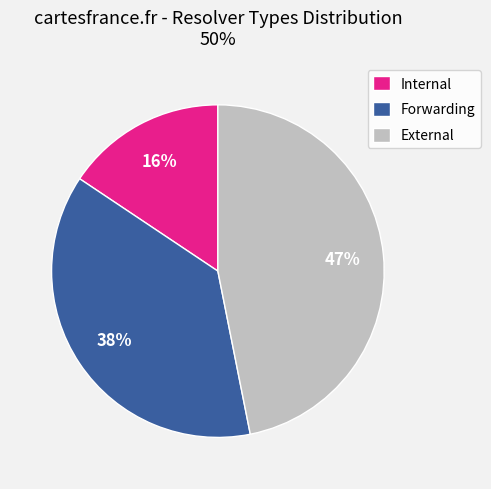

Which has a higher value, External or Forwarding?

External